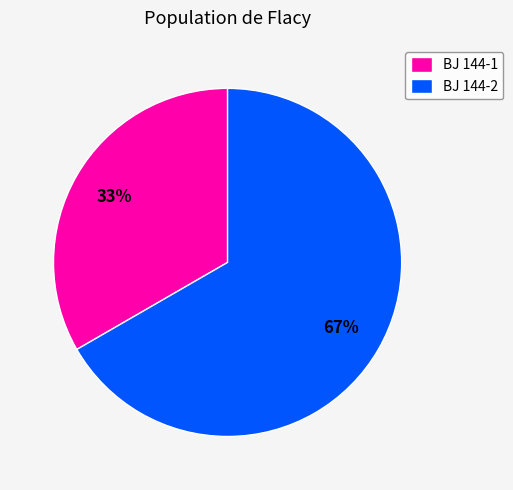

Does any single category account for the majority?

Yes